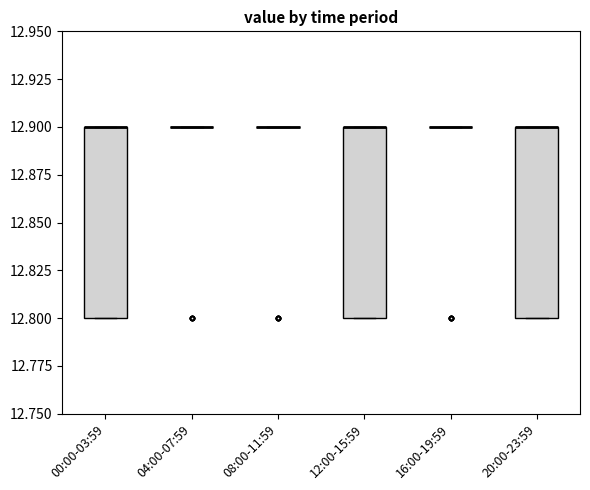

Where is the lower edge of the box for 00:00-03:59 on the y-axis? The values are not printed on the chart, so give them approximately, as read against the axis.

12.8